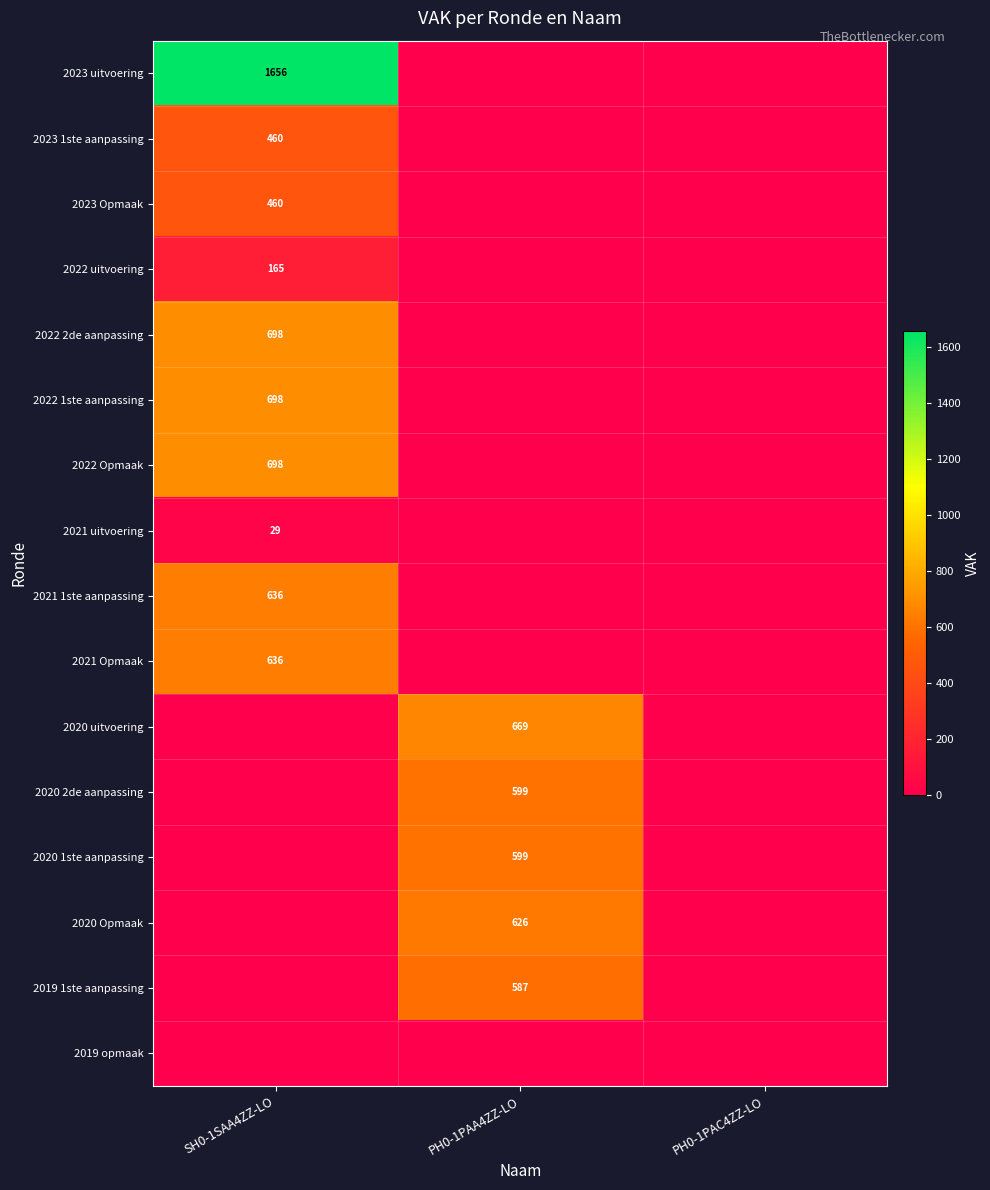

The value of 2023 uitvoering at PH0-1PAC4ZZ-LO is 0. True or false?

True